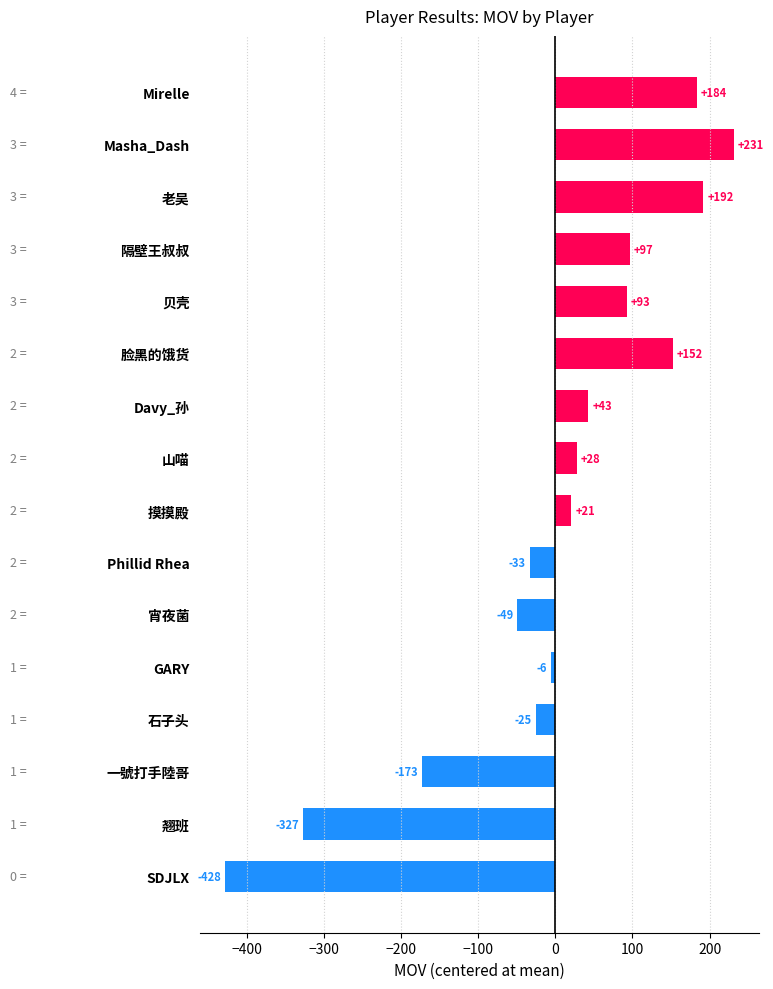

Reading top to bottom, transcribe all the data shown in this chart.

Mirelle=184	Masha_Dash=231	老吴=192	隔壁王叔叔=97	贝壳=93	脸黑的饿货=152	Davy_孙=43	山喵=28	摸摸殿=21	Phillid Rhea=-33	宵夜菌=-49	GARY=-6	石子头=-25	一號打手陸哥=-173	翘班=-327	SDJLX=-428